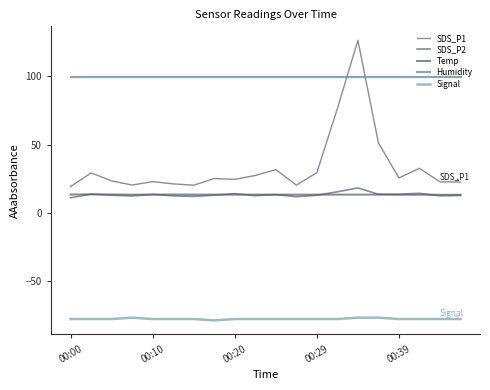

Which series has the largest range (max minus min)?

SDS_P1